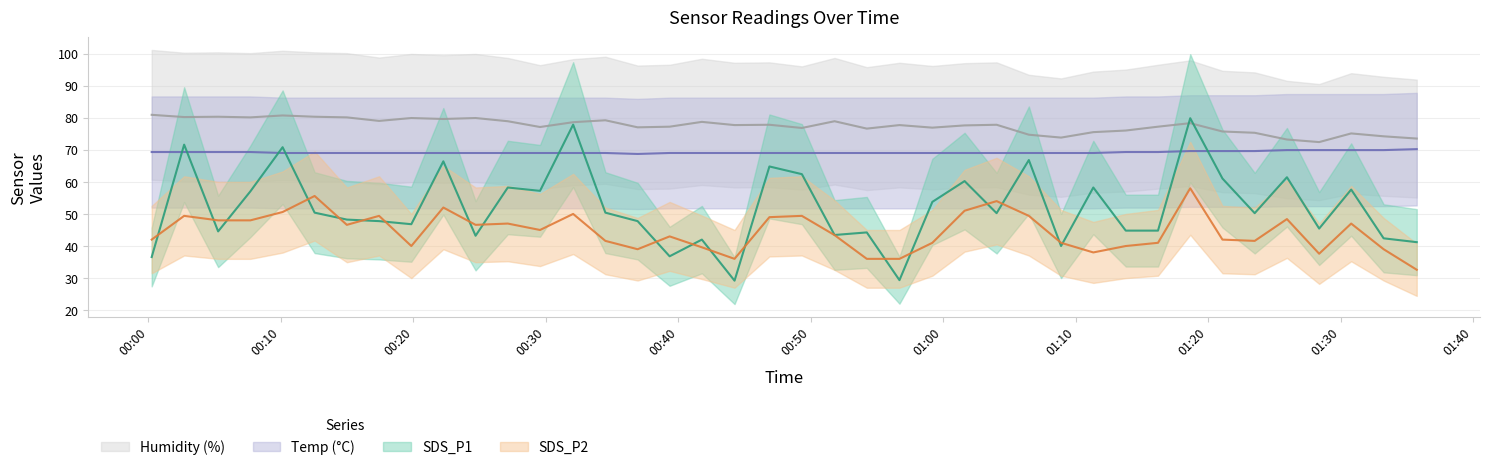

What is the difference between the maximum and minimum values in the SDS_P1 series?

50.6